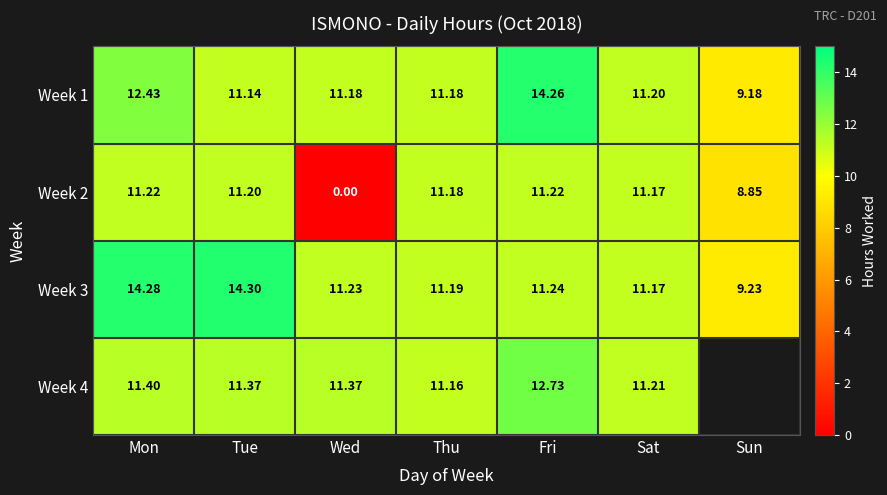

At how many categories does at least one series exceed 11?

6